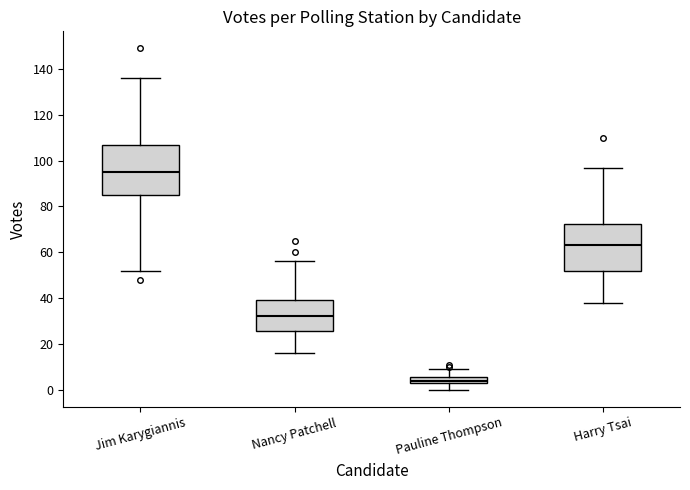

Where is the upper edge of the box for Jim Karygiannis on the y-axis? The values are not printed on the chart, so give them approximately, as read against the axis.

108